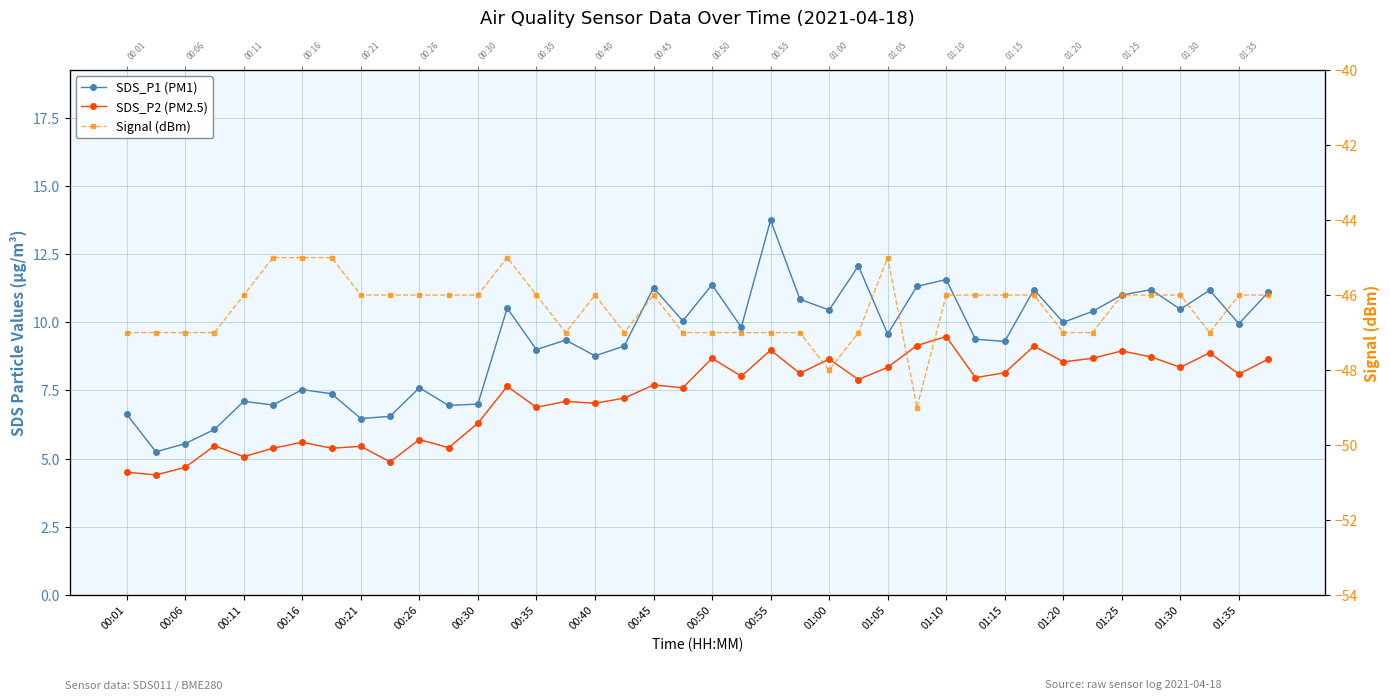

What is the difference between the maximum and minimum values in the SDS_P2 (PM2.5) series?

5.1